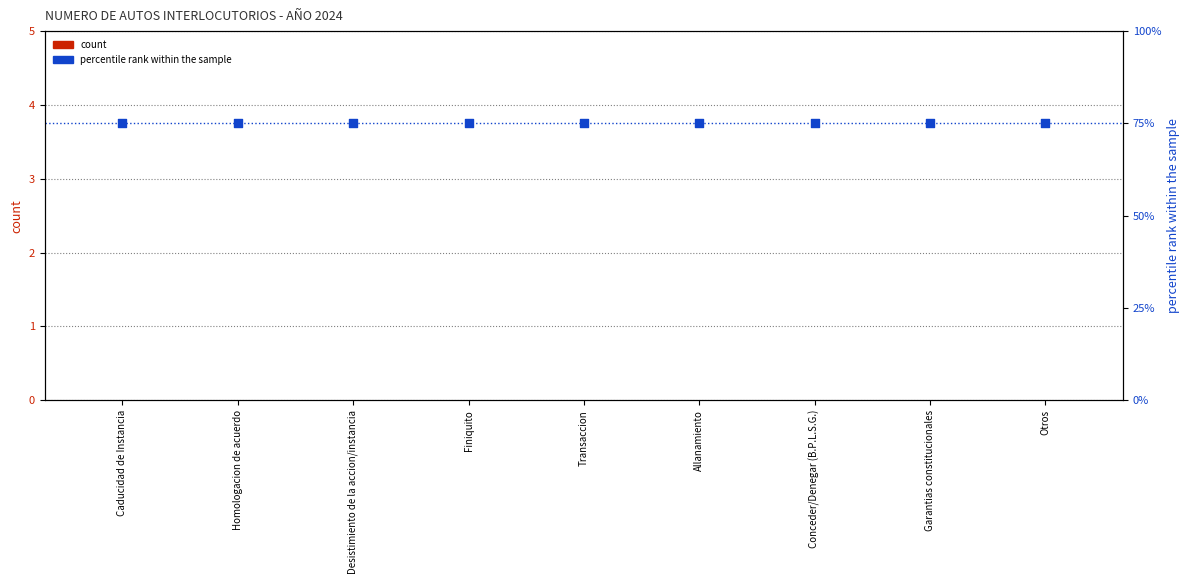

What is the total value across all series at Conceder/Denegar (B.P.L.S.G.)?

75